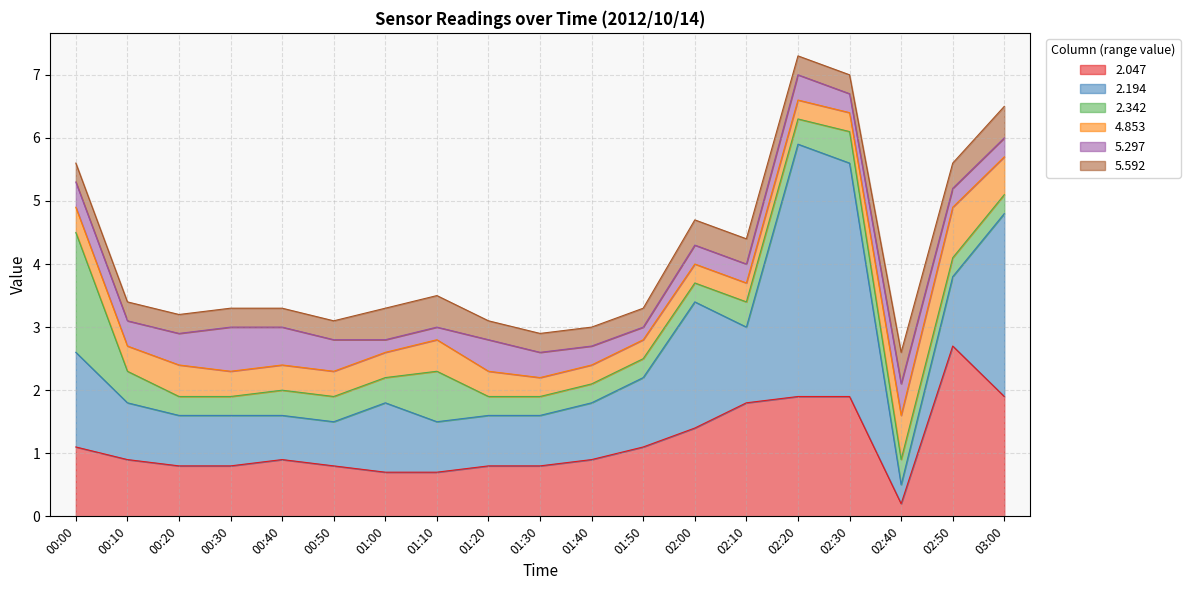

Which has a higher value, 02:50 or 01:10?

02:50